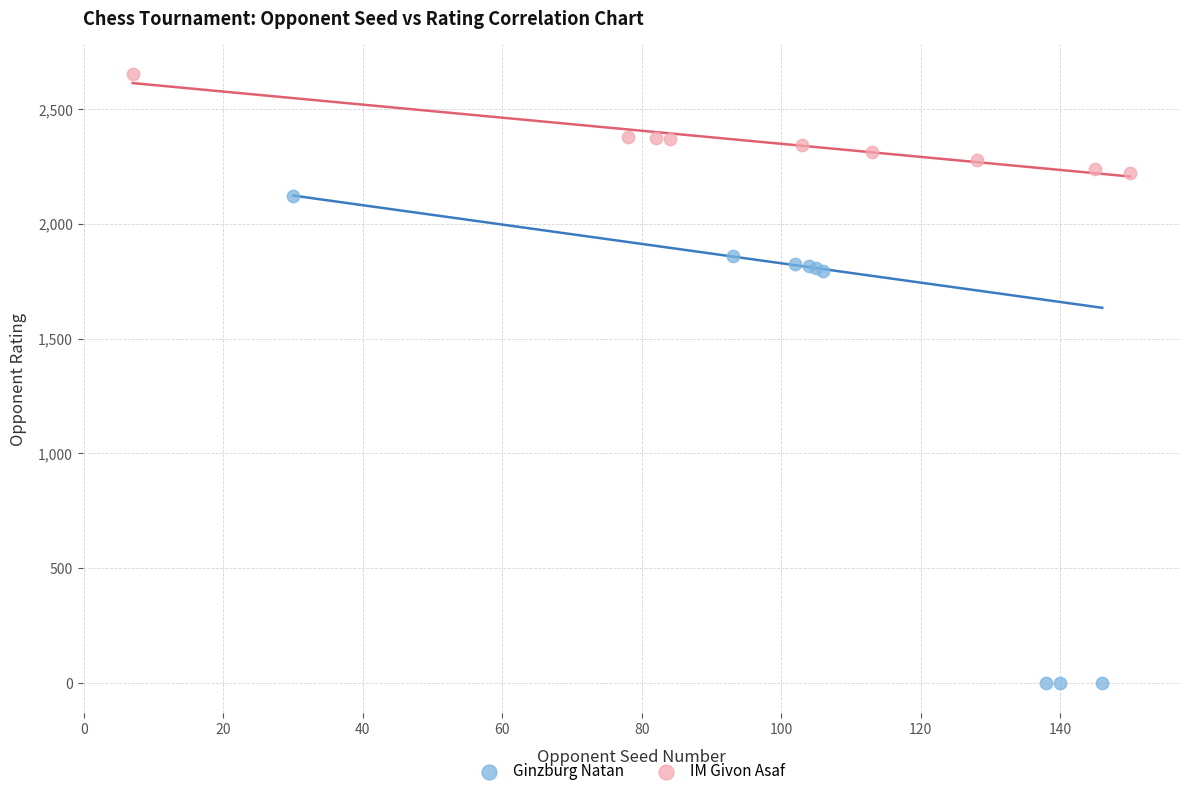

Which series contains the highest Y value?

IM Givon Asaf